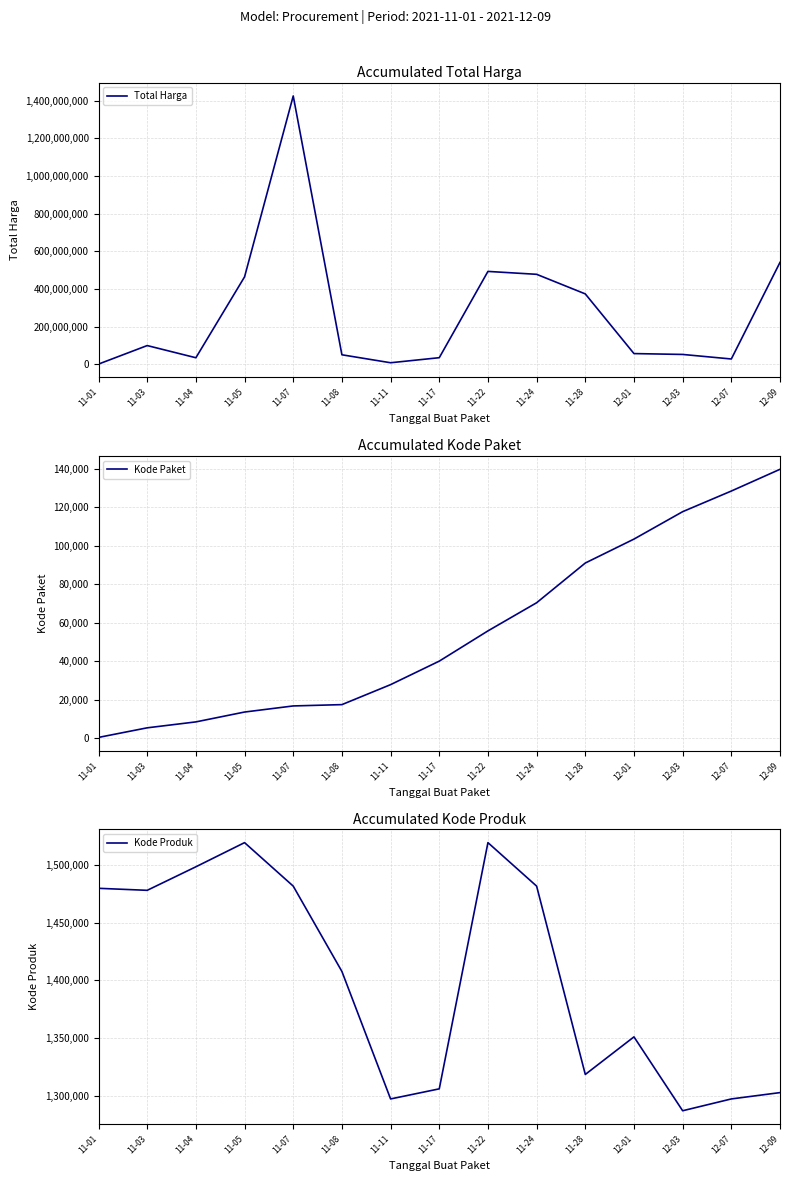

Reading right to left, what are all the values shown in this chart?

Total Harga: 541071000	27412000	51601000	56152800	373404000	477600000	493000000	34292000	7401240	49730040	1425867900	464002100	34000000	98772570	333600
Kode Paket: 139817	128516	117783	103541	91101	70453	55826	40112	27891	17509	16823	13652	8530	5449	464
Kode Produk: 1302598	1297110	1286873	1350905	1318333	1481562	1519260	1305852	1297110	1407595	1481562	1519264	1498322	1477921	1479674